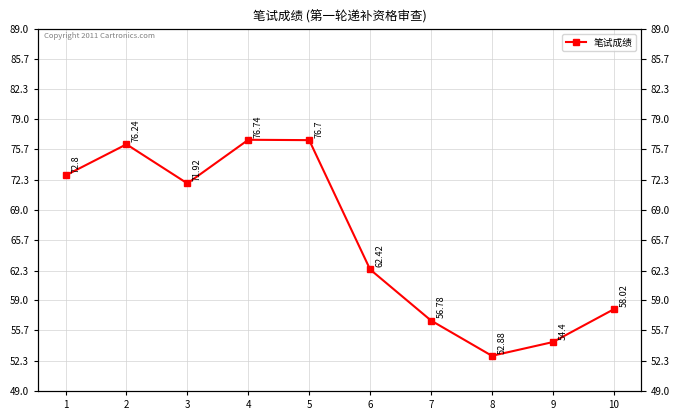

Which has a higher value, 7 or 6?

6